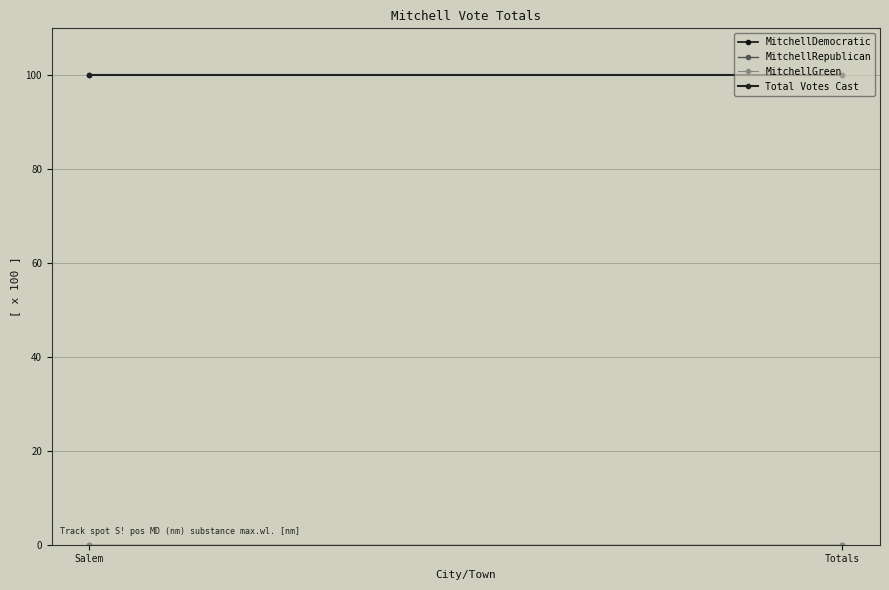

True or false: MitchellRepublican has a value of 0 at Totals.

True